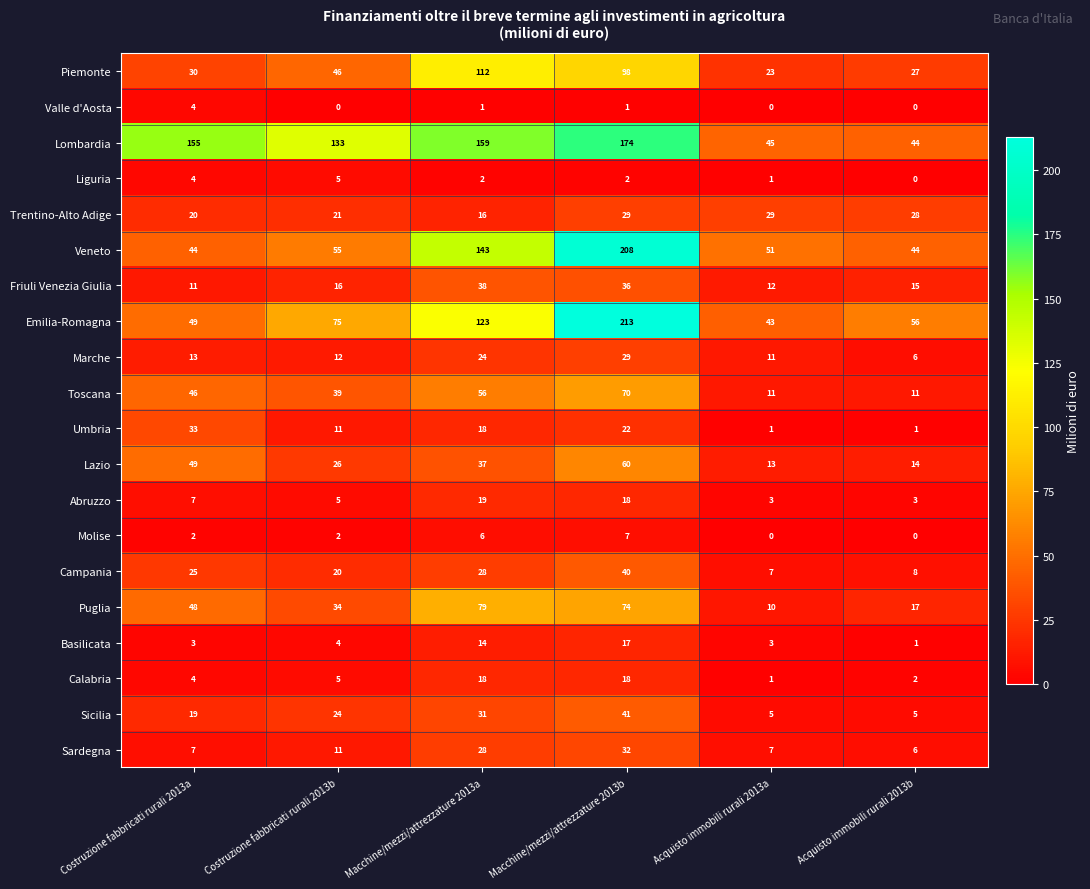

Which series has the widest spread of values?

Emilia-Romagna